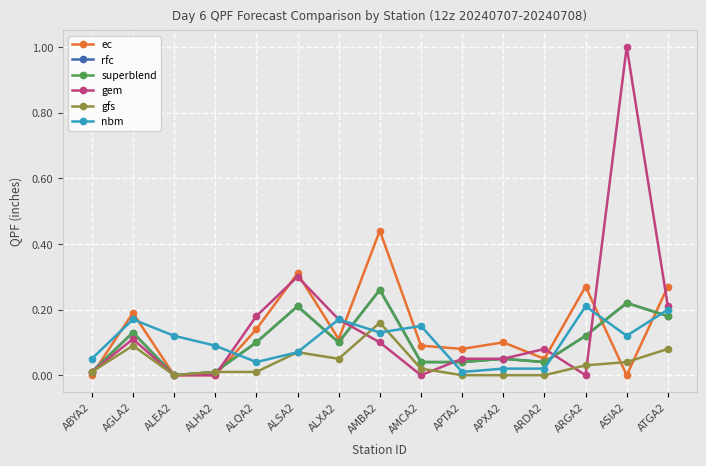

Reading left to right, list all the values displayed in this chart.

ec: ABYA2=0.0	AGLA2=0.2	ALEA2=0.0	ALHA2=0.0	ALQA2=0.1	ALSA2=0.3	ALXA2=0.1	AMBA2=0.4	AMCA2=0.1	APTA2=0.1	APXA2=0.1	ARDA2=0.1	ARGA2=0.3	ASIA2=0.0	ATGA2=0.3
rfc: ABYA2=0.0	AGLA2=0.1	ALEA2=0.0	ALHA2=0.0	ALQA2=0.1	ALSA2=0.2	ALXA2=0.1	AMBA2=0.3	AMCA2=0.0	APTA2=0.0	APXA2=0.1	ARDA2=0.0	ARGA2=0.1	ASIA2=0.2	ATGA2=0.2
superblend: ABYA2=0.0	AGLA2=0.1	ALEA2=0.0	ALHA2=0.0	ALQA2=0.1	ALSA2=0.2	ALXA2=0.1	AMBA2=0.3	AMCA2=0.0	APTA2=0.0	APXA2=0.1	ARDA2=0.0	ARGA2=0.1	ASIA2=0.2	ATGA2=0.2
gem: ABYA2=0.0	AGLA2=0.1	ALEA2=0.0	ALHA2=0.0	ALQA2=0.2	ALSA2=0.3	ALXA2=0.2	AMBA2=0.1	AMCA2=0.0	APTA2=0.1	APXA2=0.1	ARDA2=0.1	ARGA2=0.0	ASIA2=1.0	ATGA2=0.2
gfs: ABYA2=0.0	AGLA2=0.1	ALEA2=0.0	ALHA2=0.0	ALQA2=0.0	ALSA2=0.1	ALXA2=0.1	AMBA2=0.2	AMCA2=0.0	APTA2=0.0	APXA2=0.0	ARDA2=0.0	ARGA2=0.0	ASIA2=0.0	ATGA2=0.1
nbm: ABYA2=0.1	AGLA2=0.2	ALEA2=0.1	ALHA2=0.1	ALQA2=0.0	ALSA2=0.1	ALXA2=0.2	AMBA2=0.1	AMCA2=0.1	APTA2=0.0	APXA2=0.0	ARDA2=0.0	ARGA2=0.2	ASIA2=0.1	ATGA2=0.2